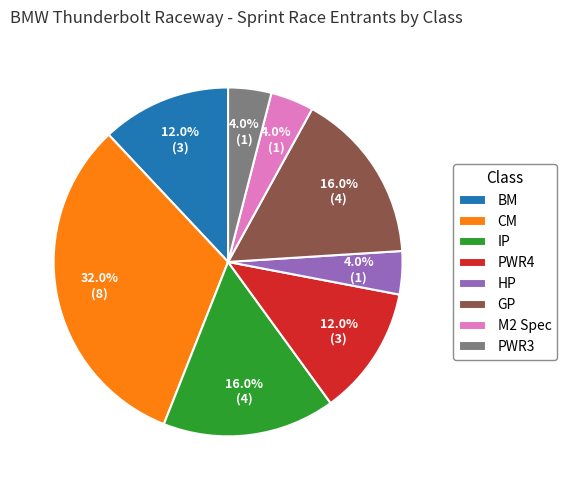

Does PWR3 represent more than half of the total?

No